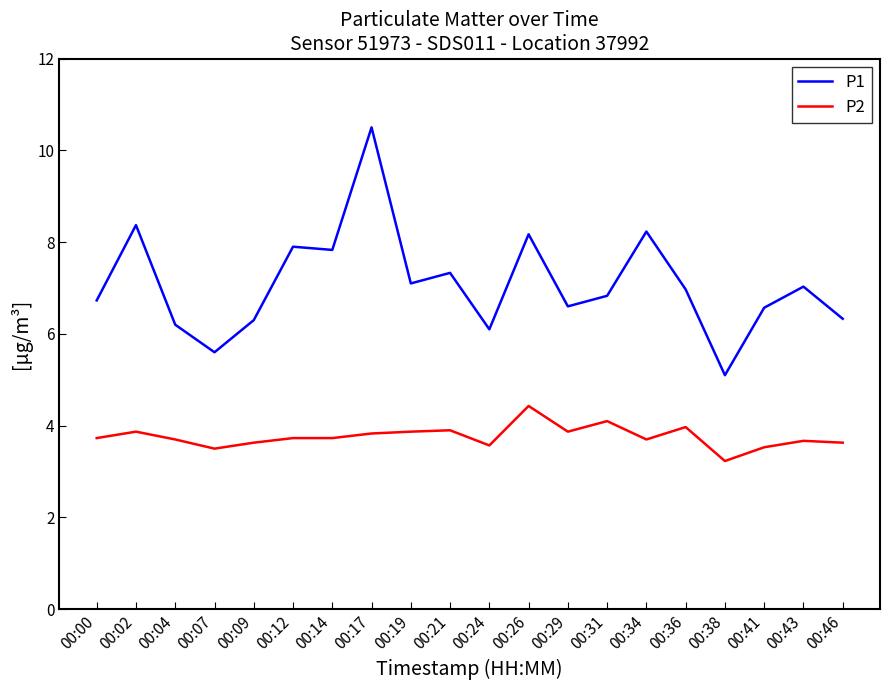

True or false: P2 has more than 0 interior local peaks.

True